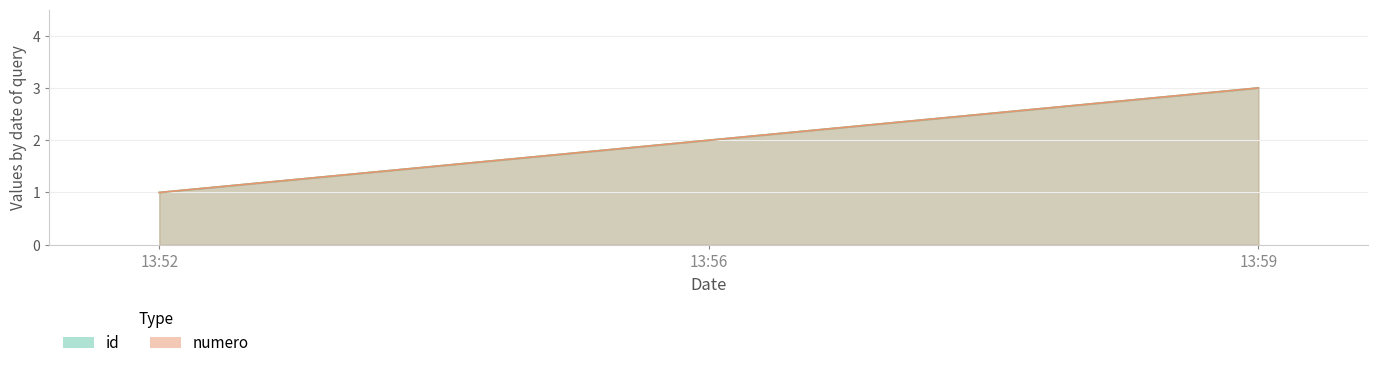

Which series has the widest spread of values?

id